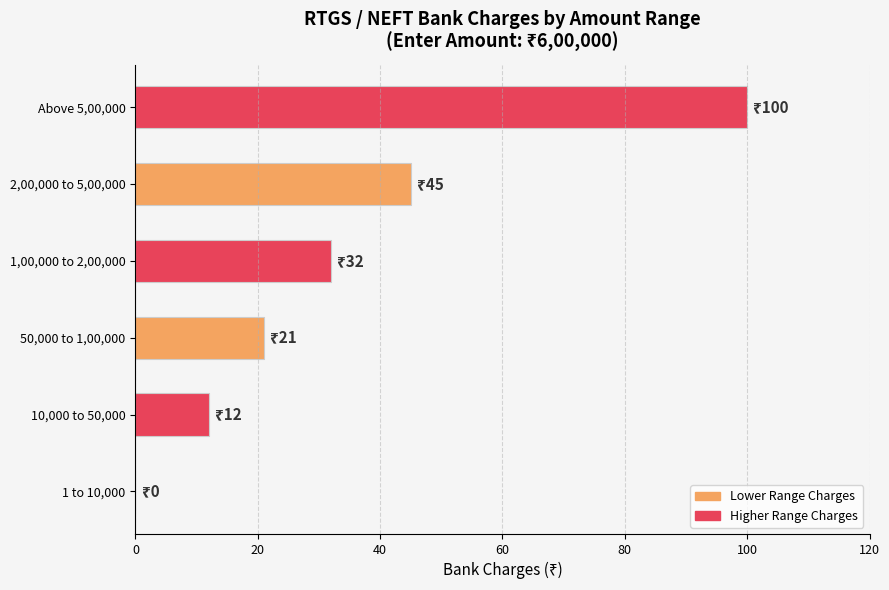

At which category does the chart reach its peak across all series?

Above 5,00,000